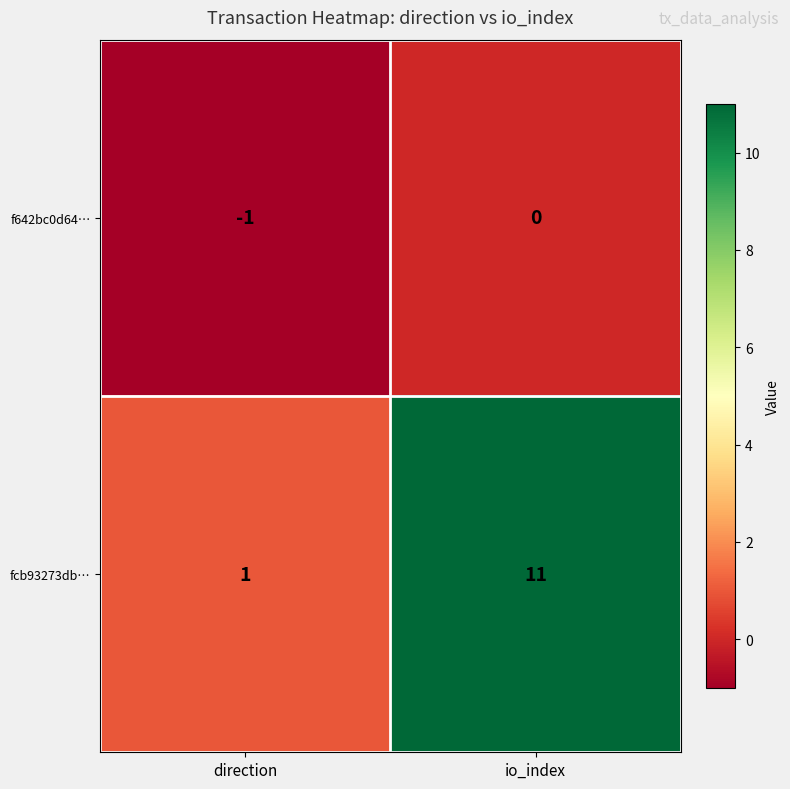

What value does the fcb93273db… series have at io_index?

11